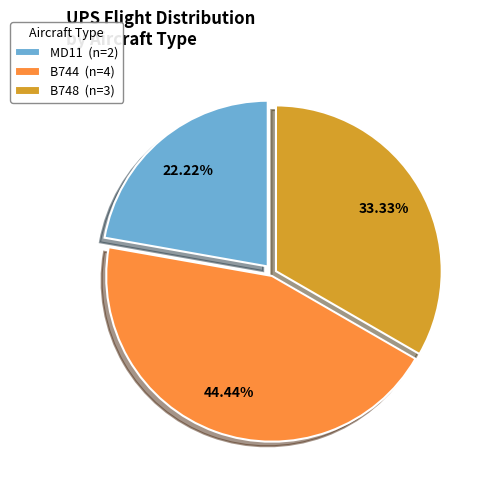

Count the number of slices in the pie.

3